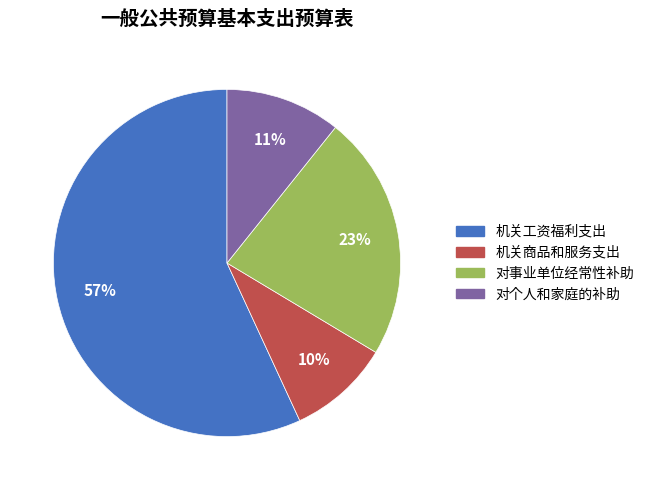

To the nearest percent, what is the difference between the 机关工资福利支出 and 机关商品和服务支出 slice percentages?

47%